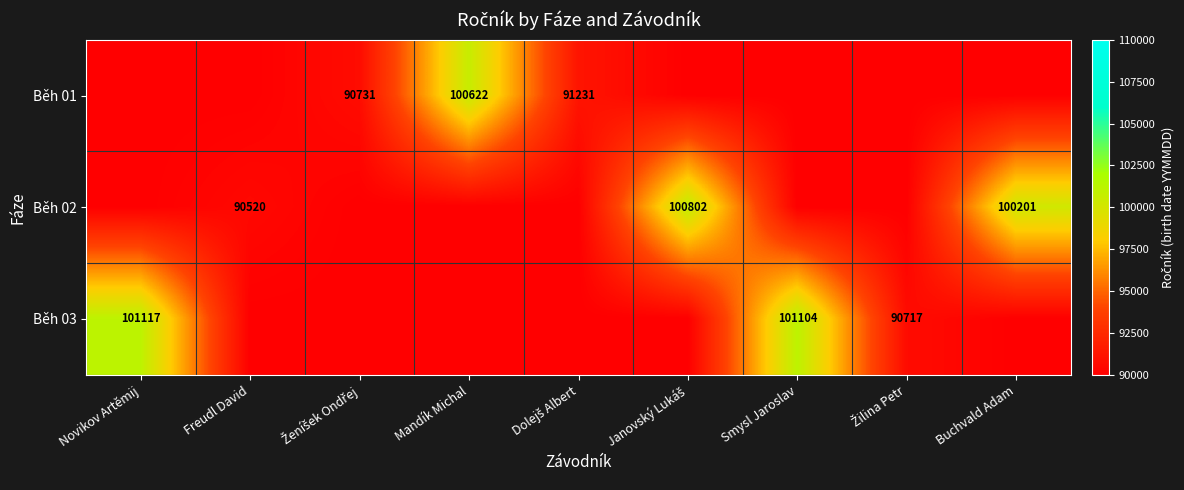

Is it true that Běh 01 equals 156375 at Mandík Michal?

False